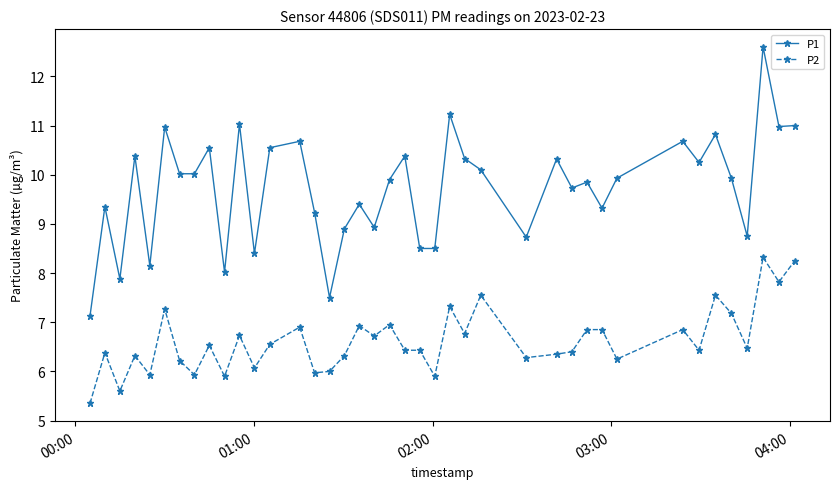

What is the value of the P1 point at the 9th from the left?

10.6